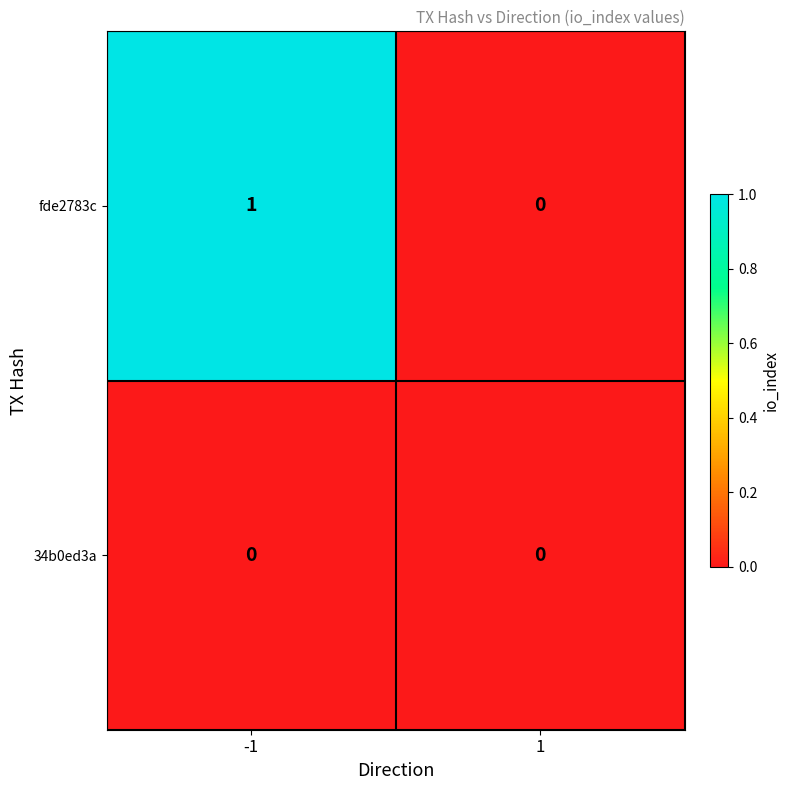

Which series has the largest total across all categories?

fde2783c